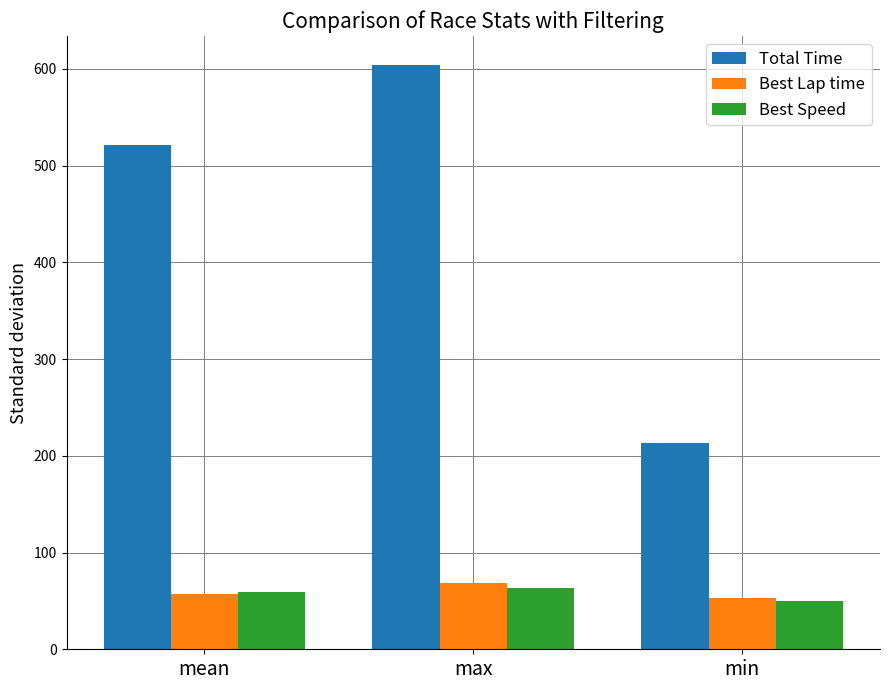

What is the spread (max minus min) of values at max?

540.5